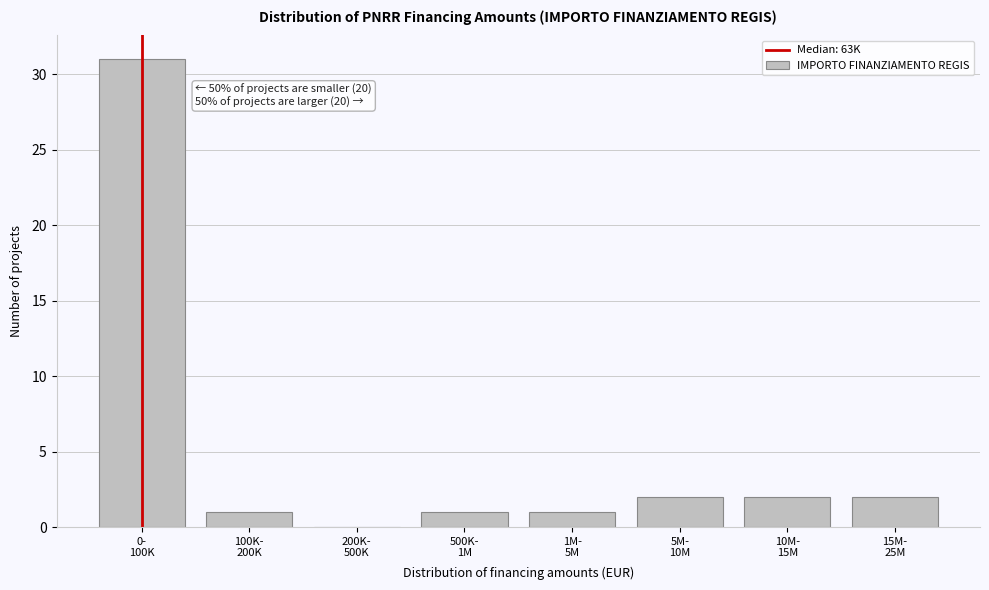

What is the sum of all values?

40